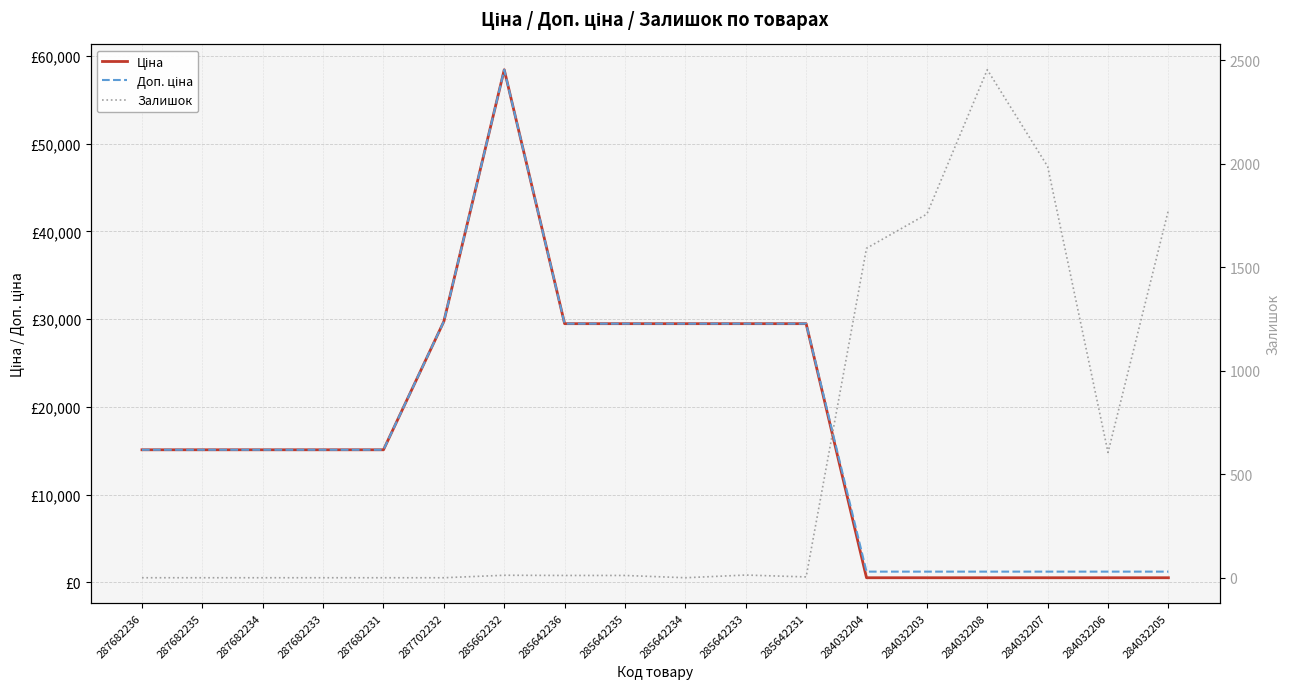

What is the label of the 2nd point from the left?

287682235